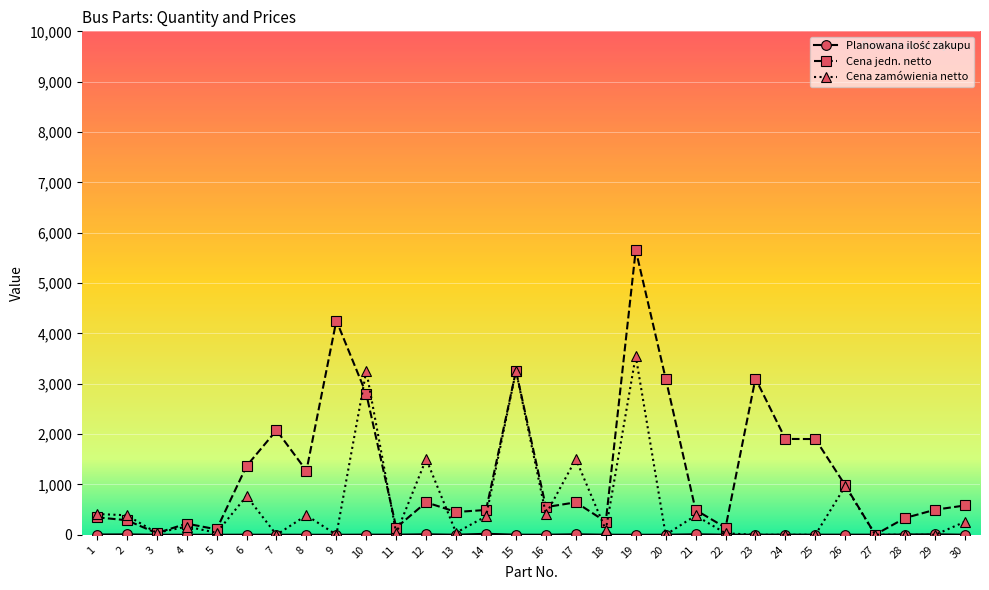

Which series has the largest range (max minus min)?

Cena jedn. netto